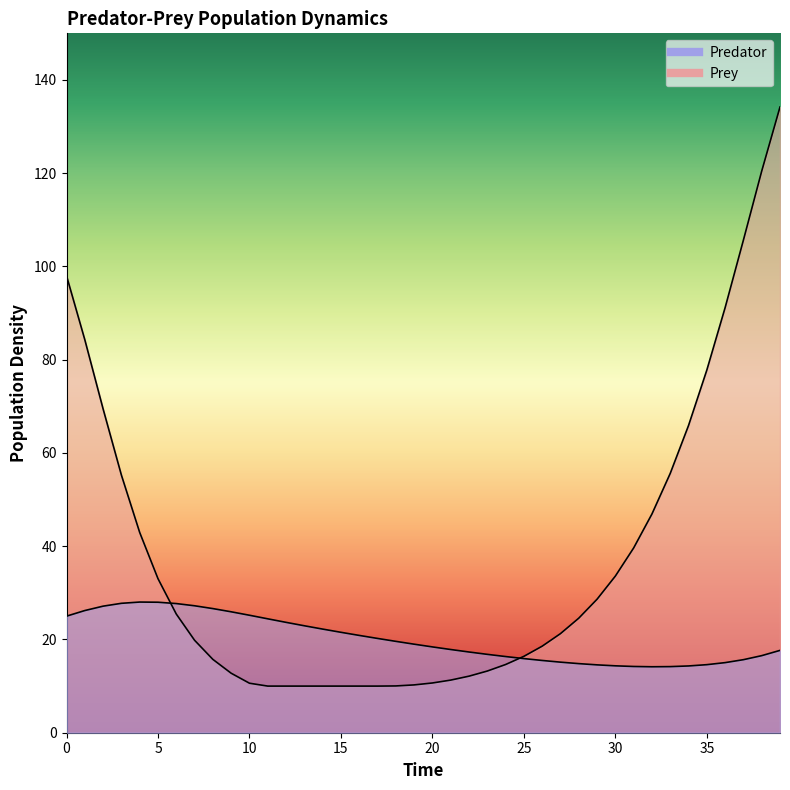

Rank the series at 24 from lowest to highest value.

Prey, Predator